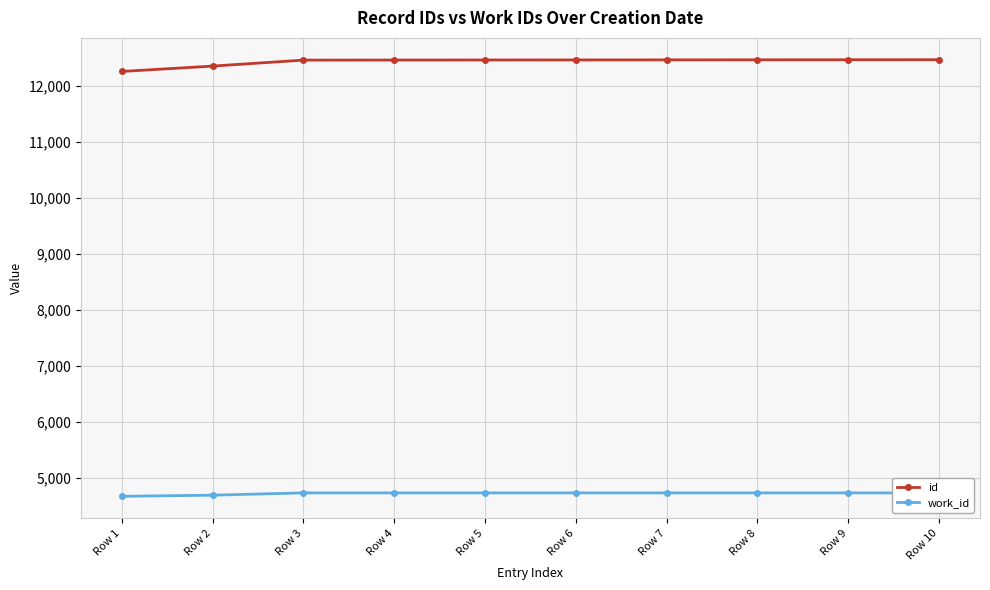

What is the difference between the maximum and minimum values in the id series?

210